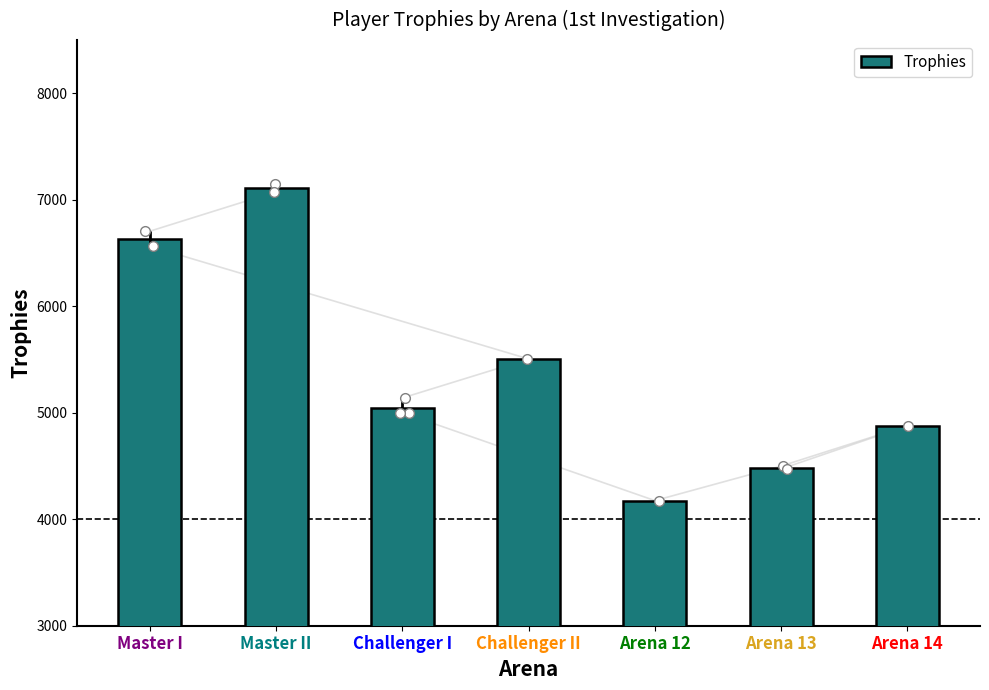

What position from the left is Challenger II?

4